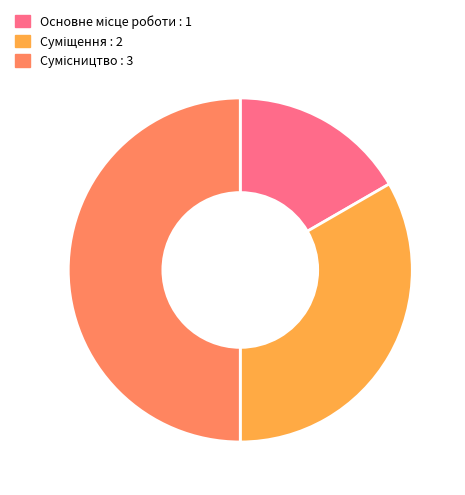

Count the number of slices in the pie.

3